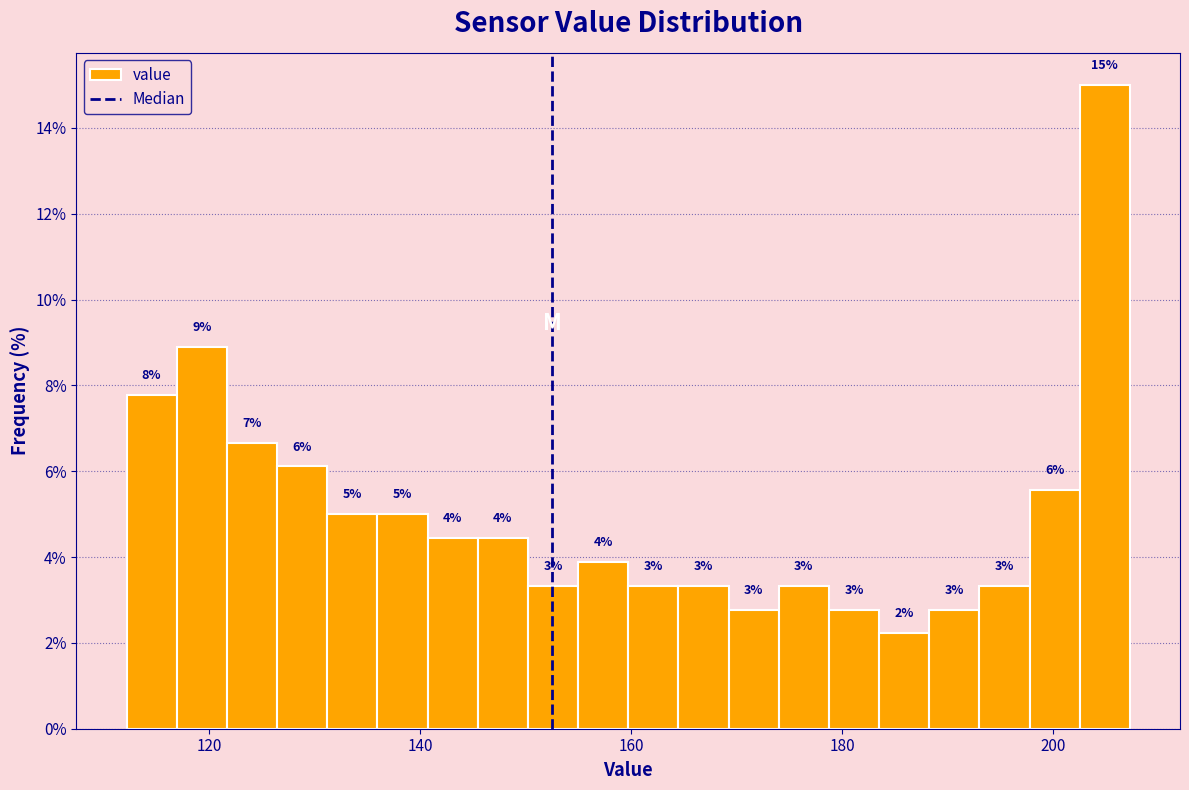

Around what value on the x-axis is the tallest bar? Give the approximate position of its centre, as read against the axis.

204